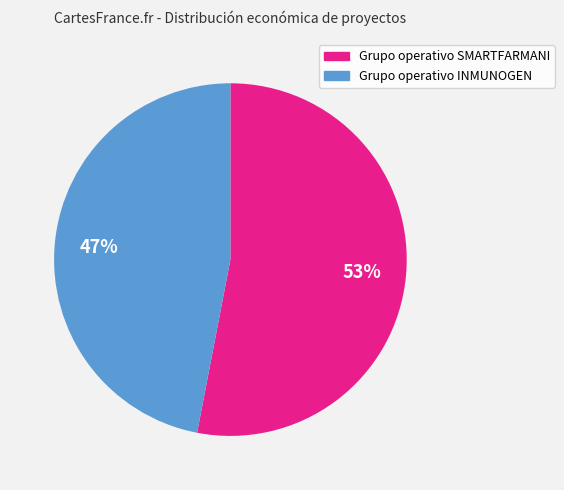

To the nearest percent, what percentage of the pie is Grupo operativo INMUNOGEN?

47%